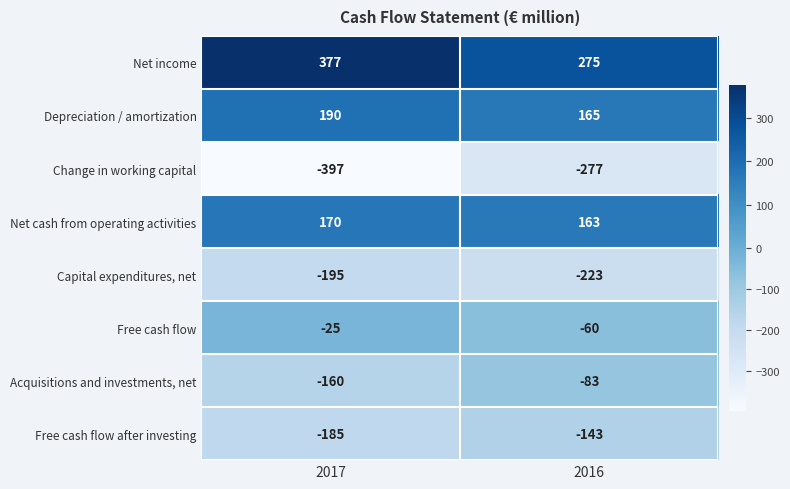

Where is Change in working capital nearest to the value -337?

2017